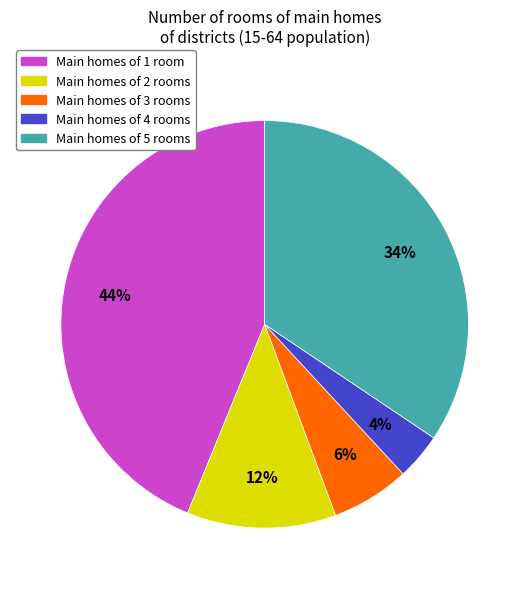

Do Main homes of 2 rooms and Main homes of 3 rooms together represent more than half of the pie?

No